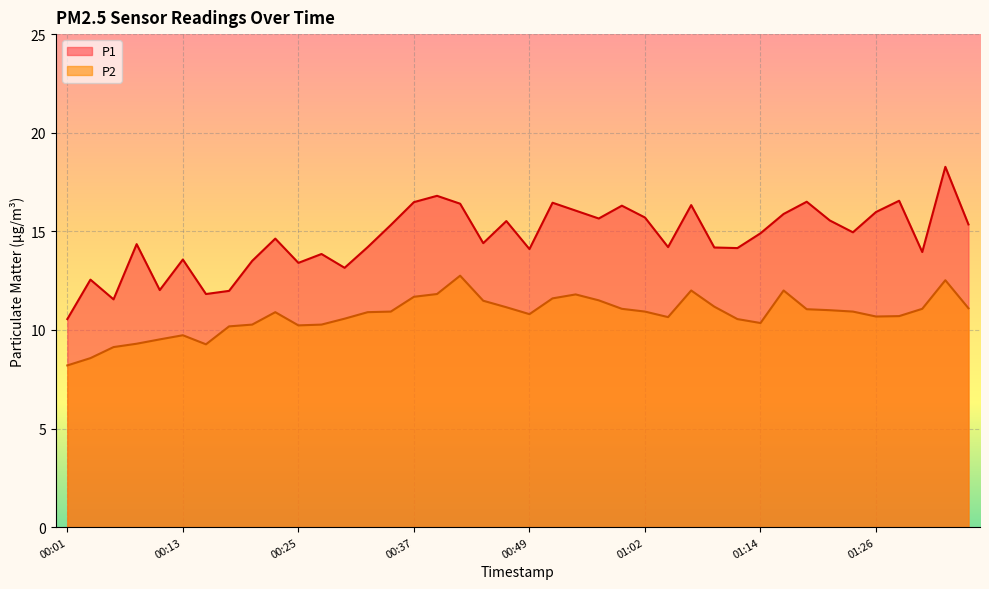

What is the maximum value for P1?

18.3